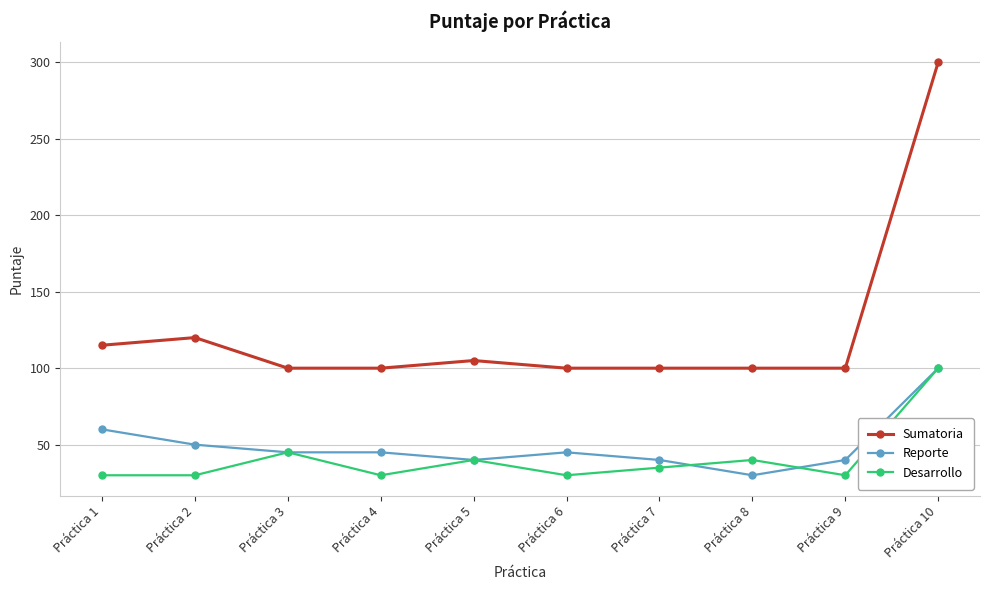

At how many categories does at least one series exceed 71?

10